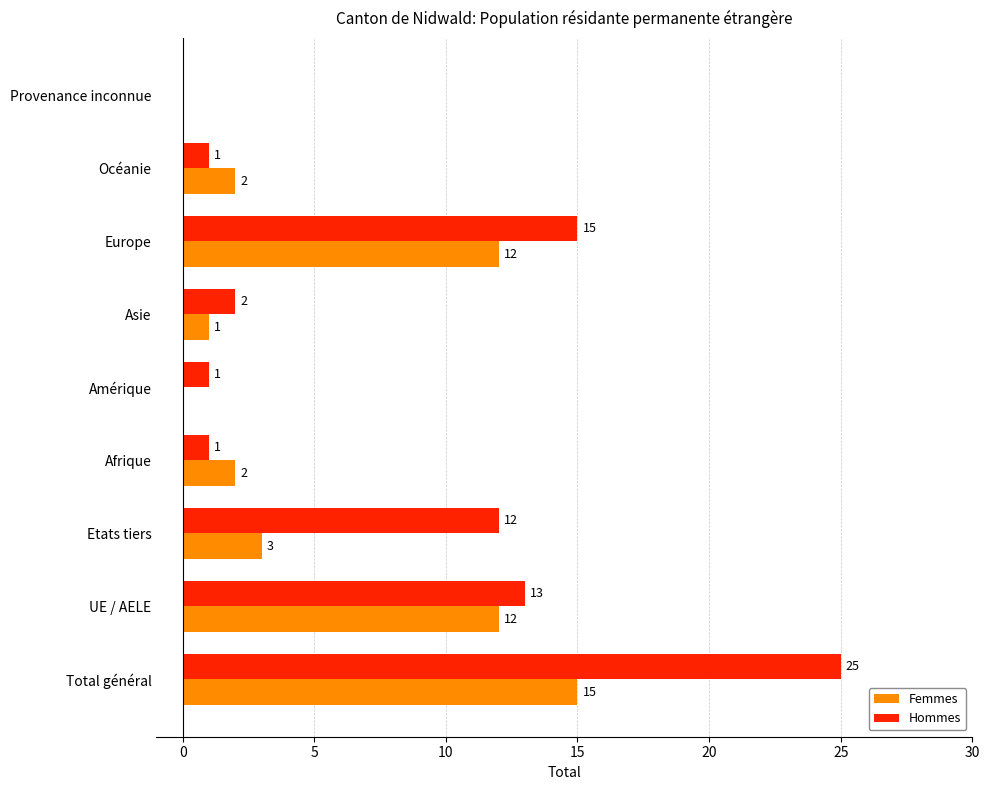

The Femmes series shows 3 at Etats tiers. True or false?

True